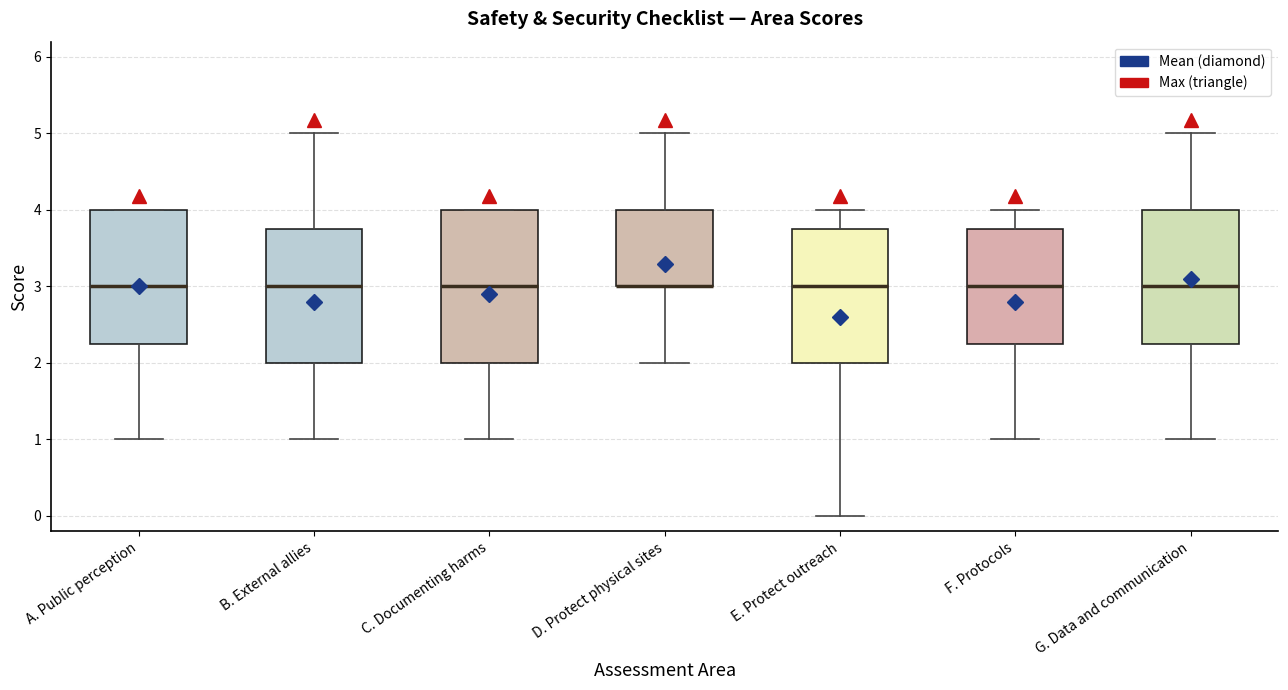

Reading left to right, transcribe this box plot: for each box, give where its median line is, the range the box spans, and where its two whiskers end, as read against the y-axis. The values are not printed on the chart, so give them approximately, as read against the axis.

A. Public perception: median 3.0, box 2.3 to 4.0, whiskers 1.0 to 4.0
B. External allies: median 3.0, box 2.0 to 3.8, whiskers 1.0 to 5.0
C. Documenting harms: median 3.0, box 2.0 to 4.0, whiskers 1.0 to 4.0
D. Protect physical sites: median 3.0 (drawn on the box's lower edge), box 3.0 to 4.0, whiskers 2.0 to 5.0
E. Protect outreach: median 3.0, box 2.0 to 3.8, whiskers 0.0 to 4.0
F. Protocols: median 3.0, box 2.3 to 3.8, whiskers 1.0 to 4.0
G. Data and communication: median 3.0, box 2.3 to 4.0, whiskers 1.0 to 5.0